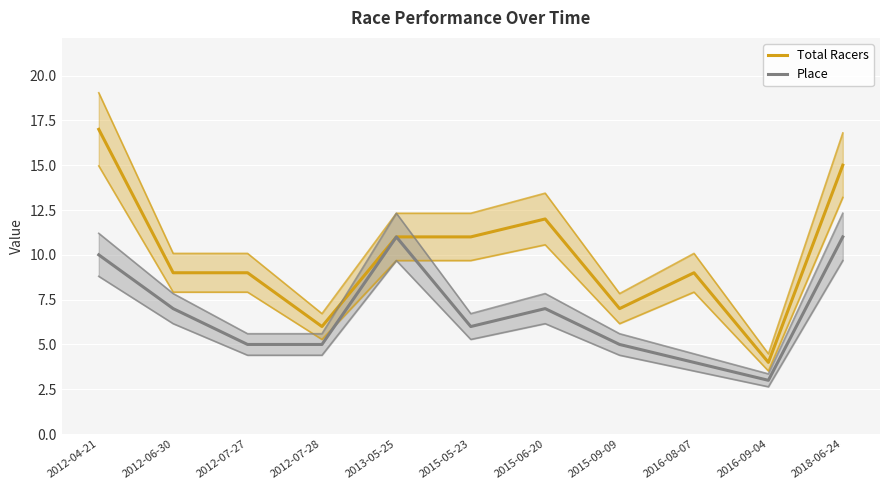

True or false: Total Racers and Place cross at least once.

False